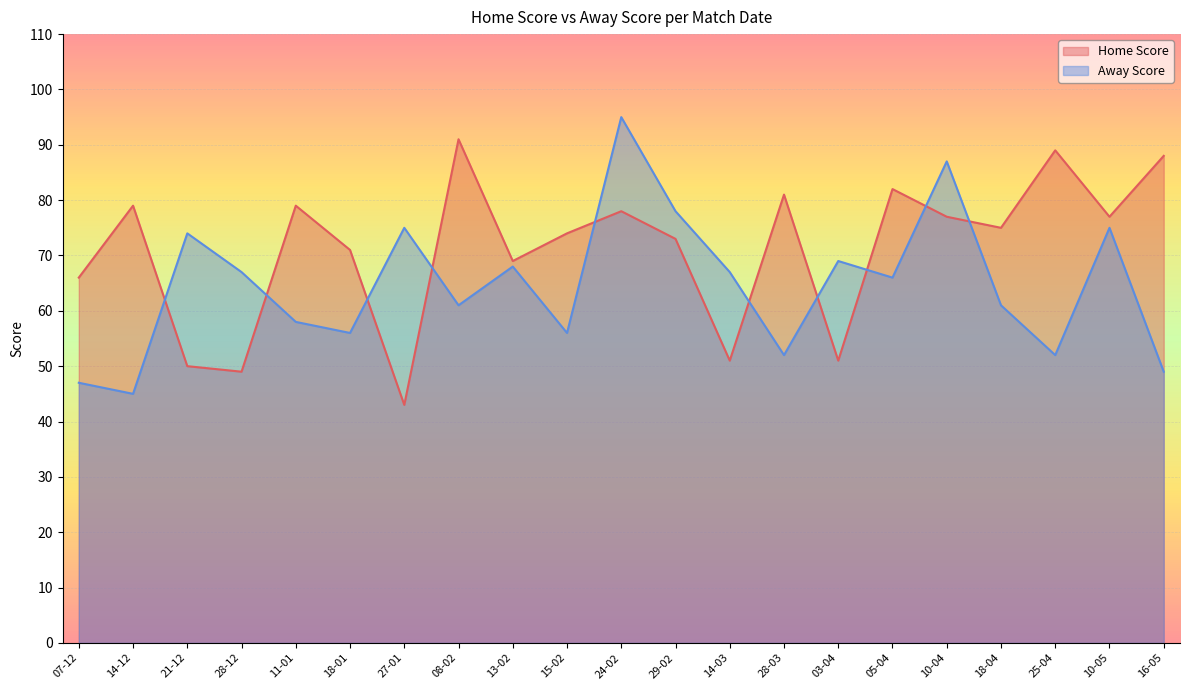

Where do Home Score and Away Score first cross each other?

14-12 and 21-12